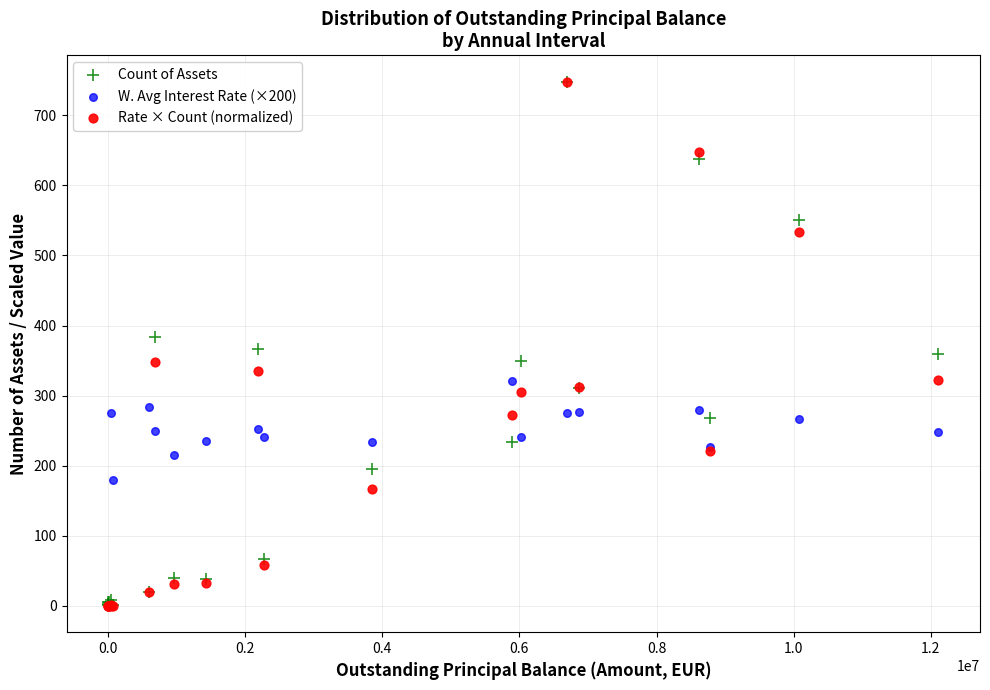

What are all the series names shown in the legend?

Count of Assets, W. Avg Interest Rate (×200), Rate × Count (normalized)